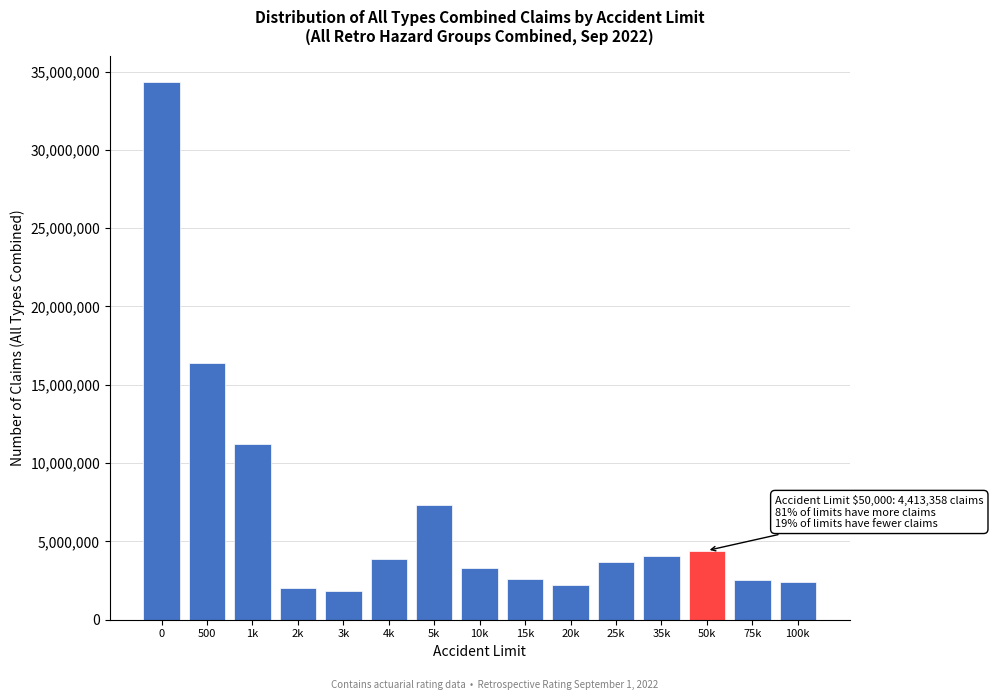

The value at 5k is 7338024. True or false?

True